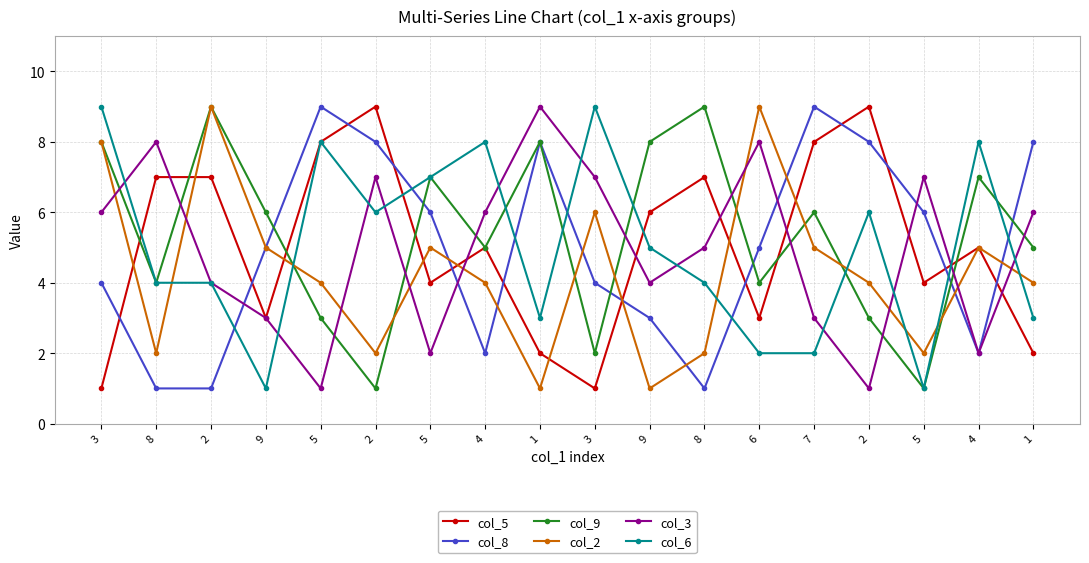

How many lines are shown in the chart?

6